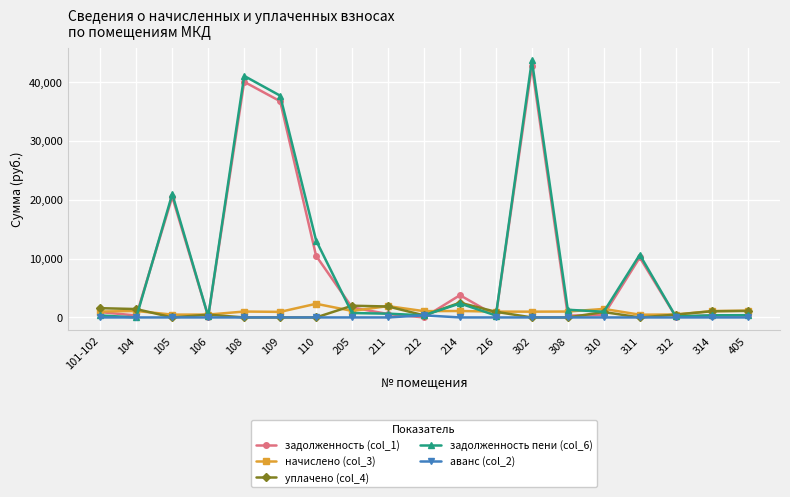

Is it true that уплачено (col_4) equals 470.6 at 106?

True